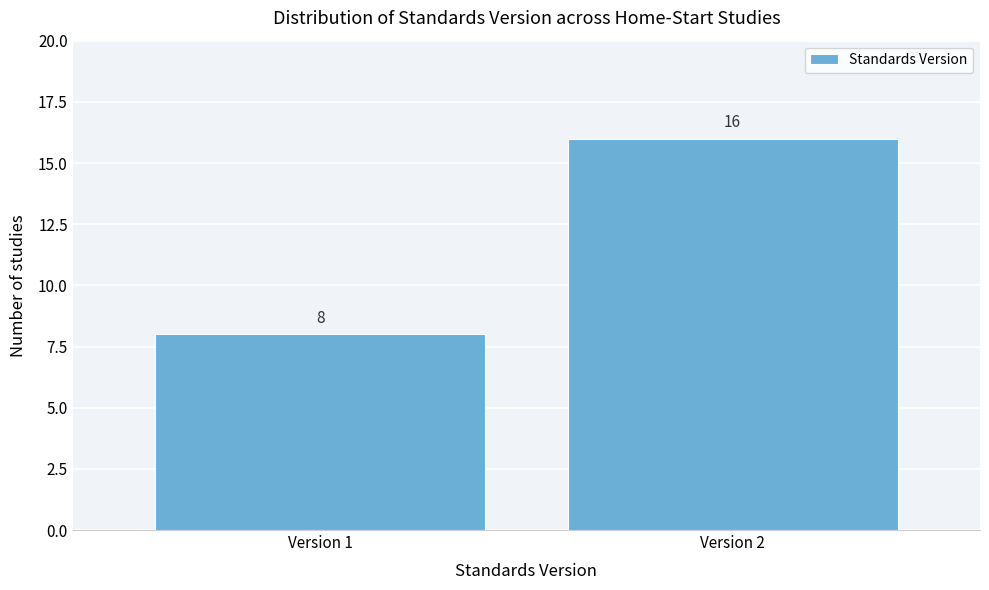

Reading right to left, extract all data points from this chart.

16	8